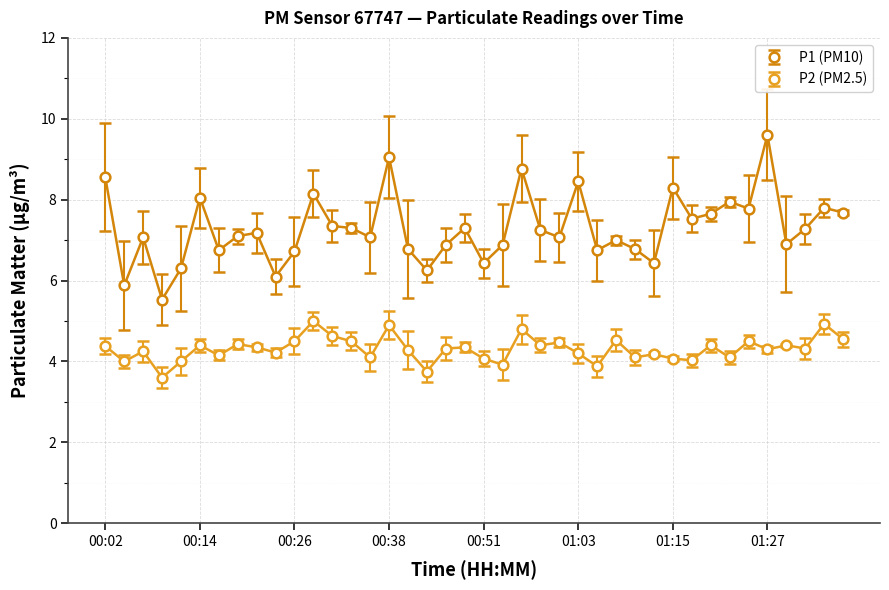

List the series in order of their peak value, highest first.

P1 (PM10), P2 (PM2.5)